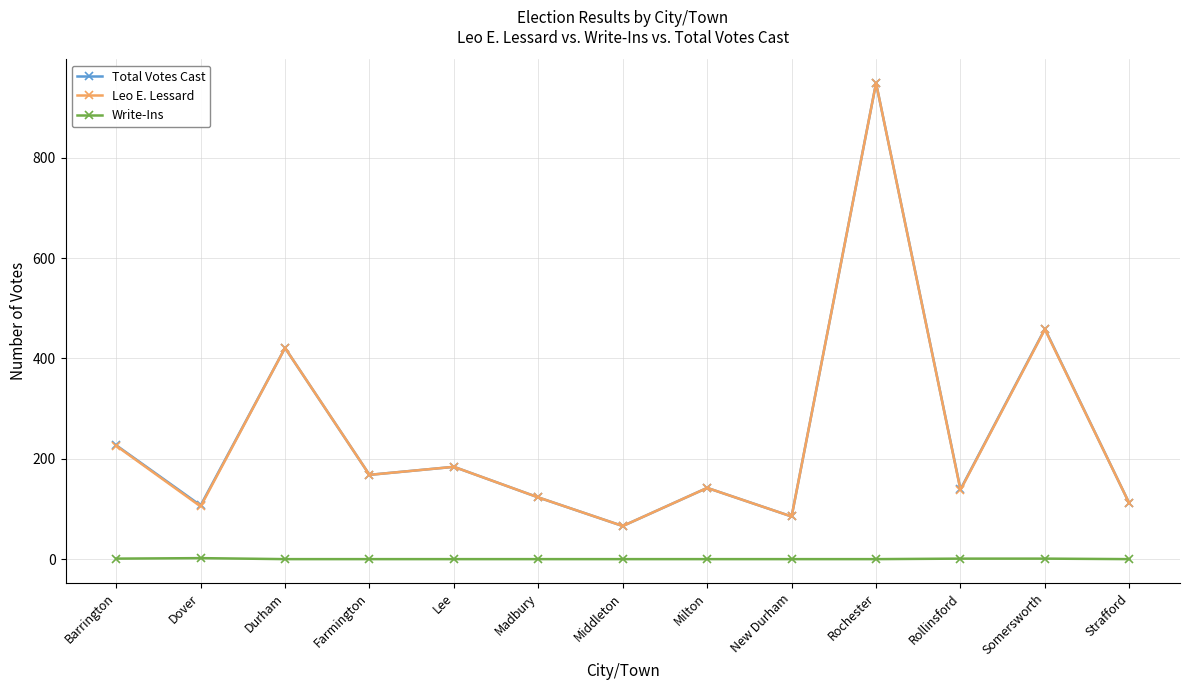

The Total Votes Cast series shows 23 at Strafford. True or false?

False